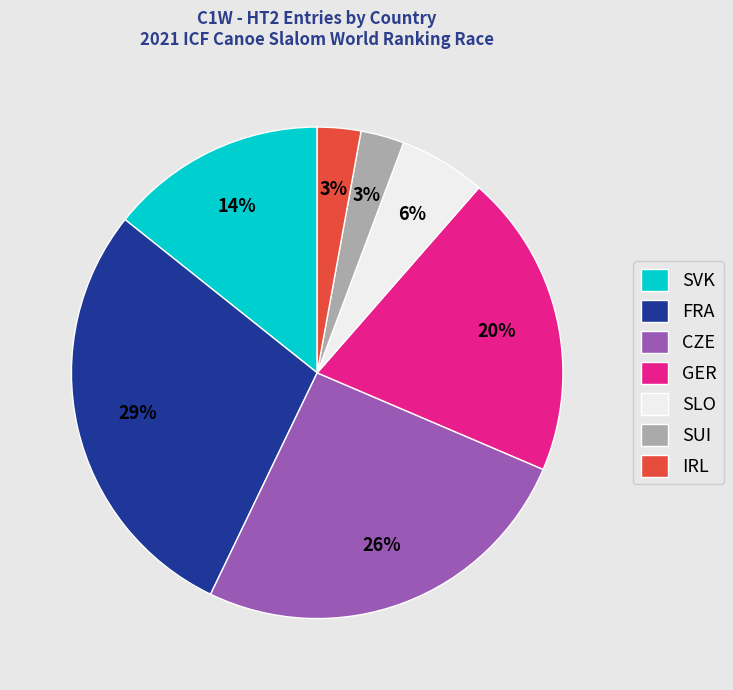

What is the ratio of the value at SLO to the value at SVK?

0.4